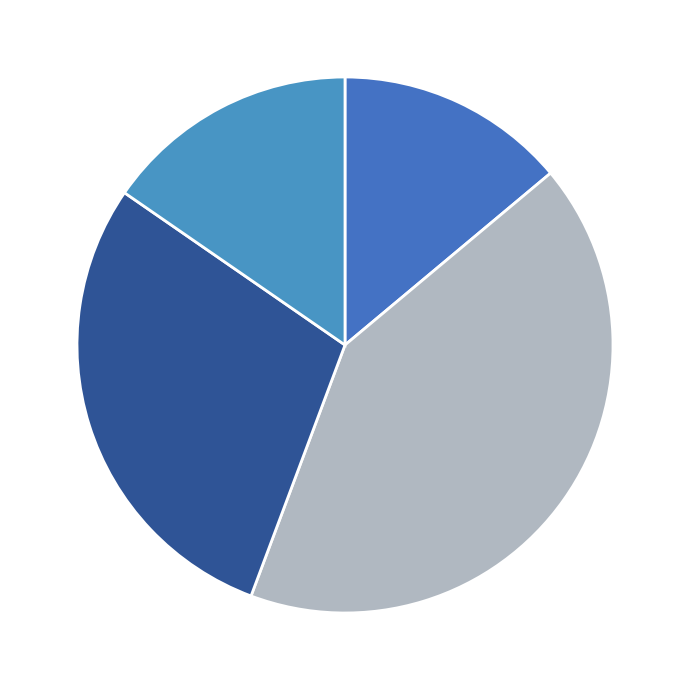

How many segments does this pie chart have?

4